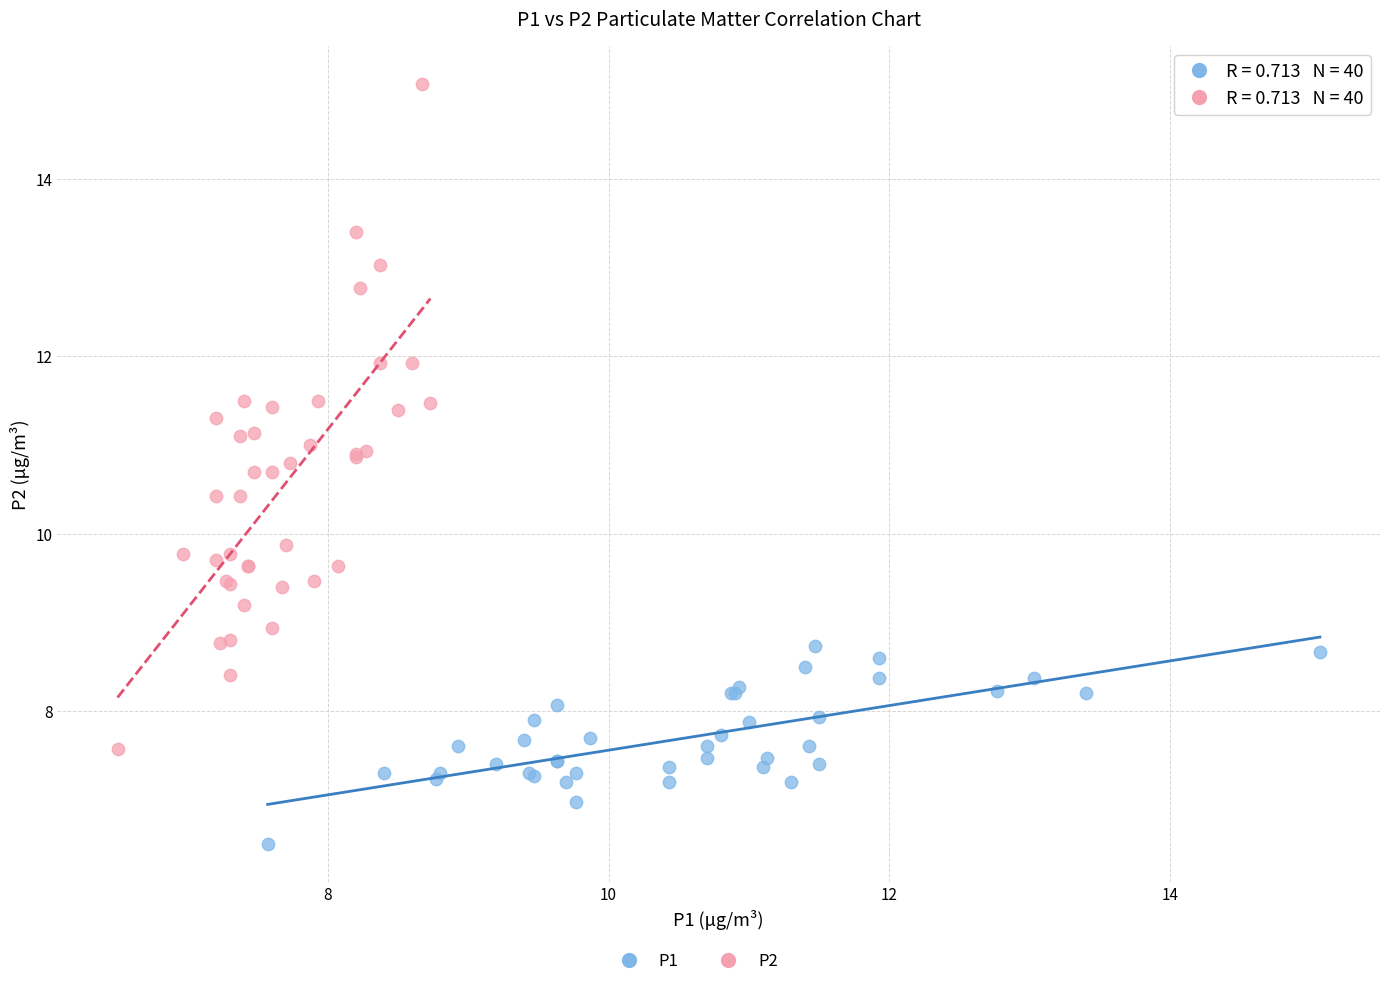

Which series contains the highest Y value?

P2